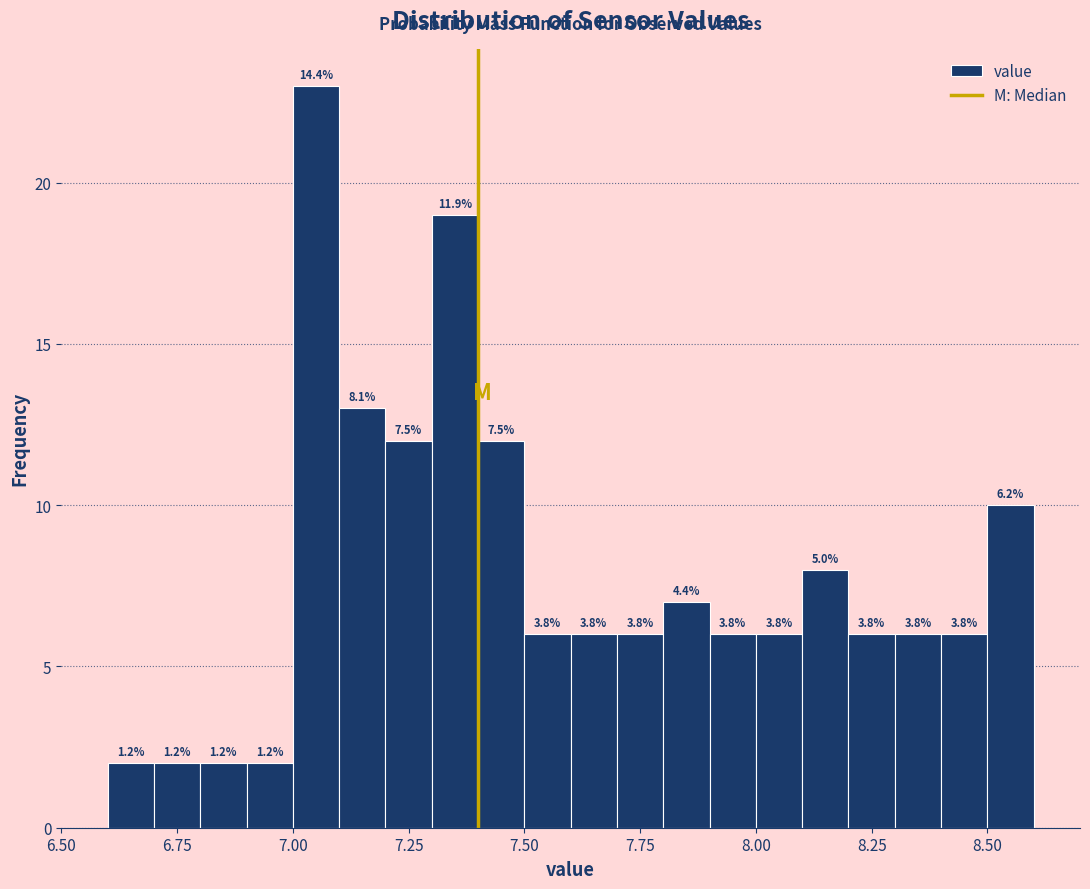

Around what value on the x-axis is the tallest bar? Give the approximate position of its centre, as read against the axis.

7.05